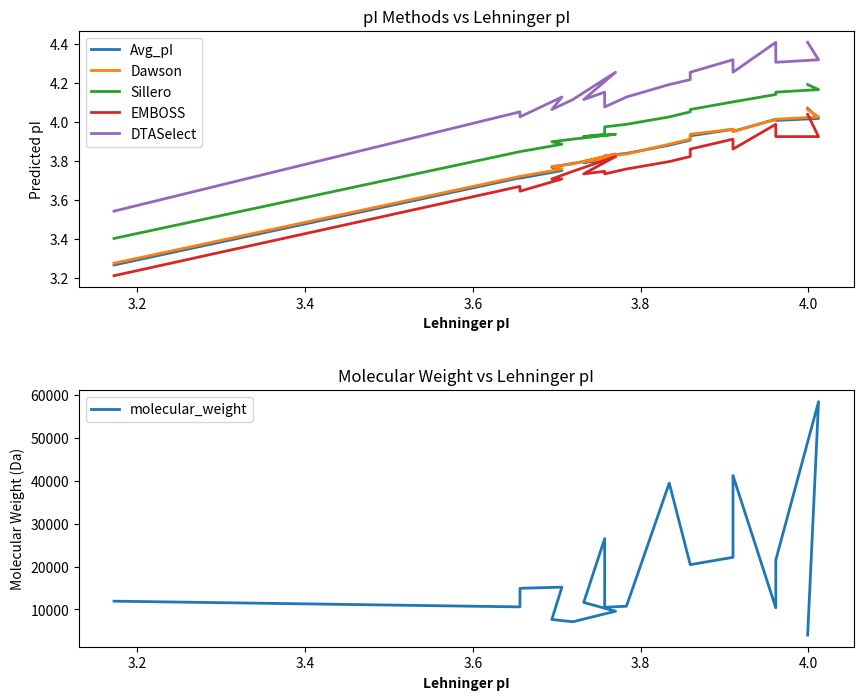

What is the minimum value for EMBOSS?

3.2